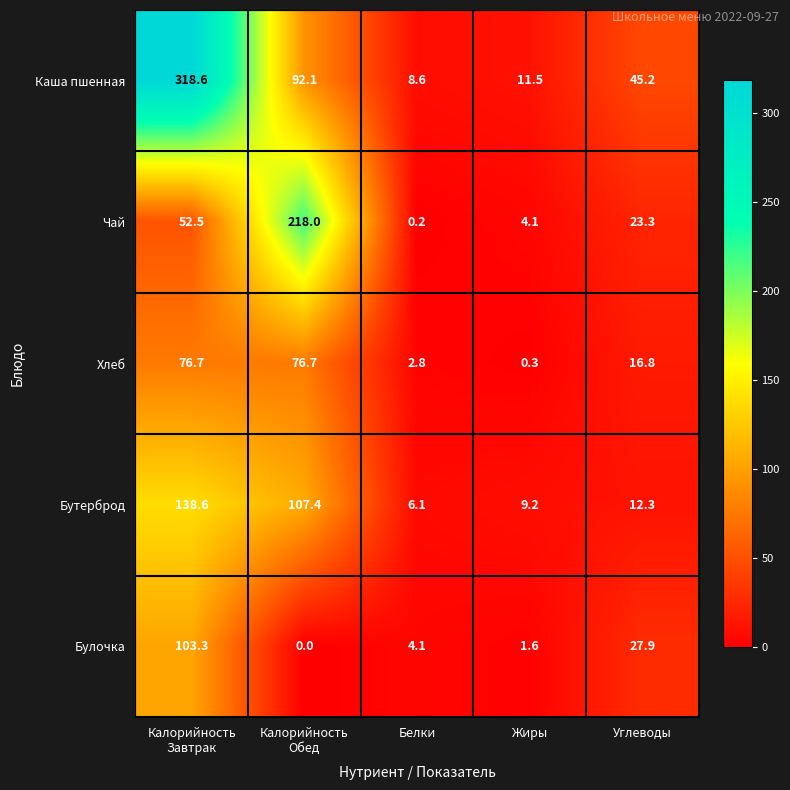

Which series has the largest range (max minus min)?

Каша пшенная